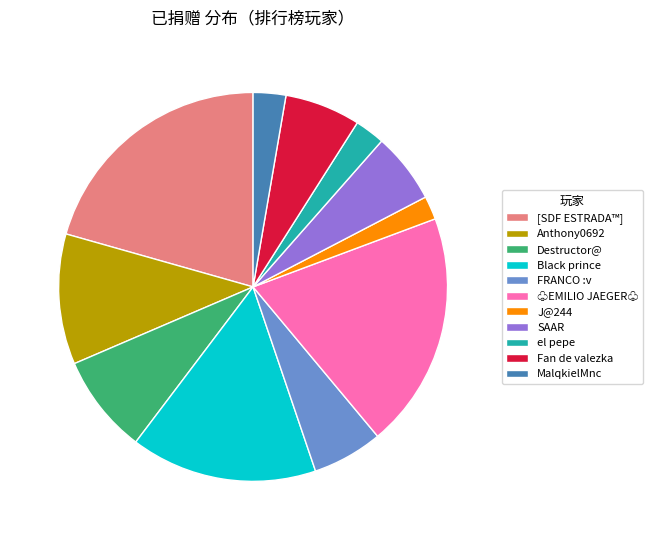

Between SAAR and Anthony0692, which is larger?

Anthony0692